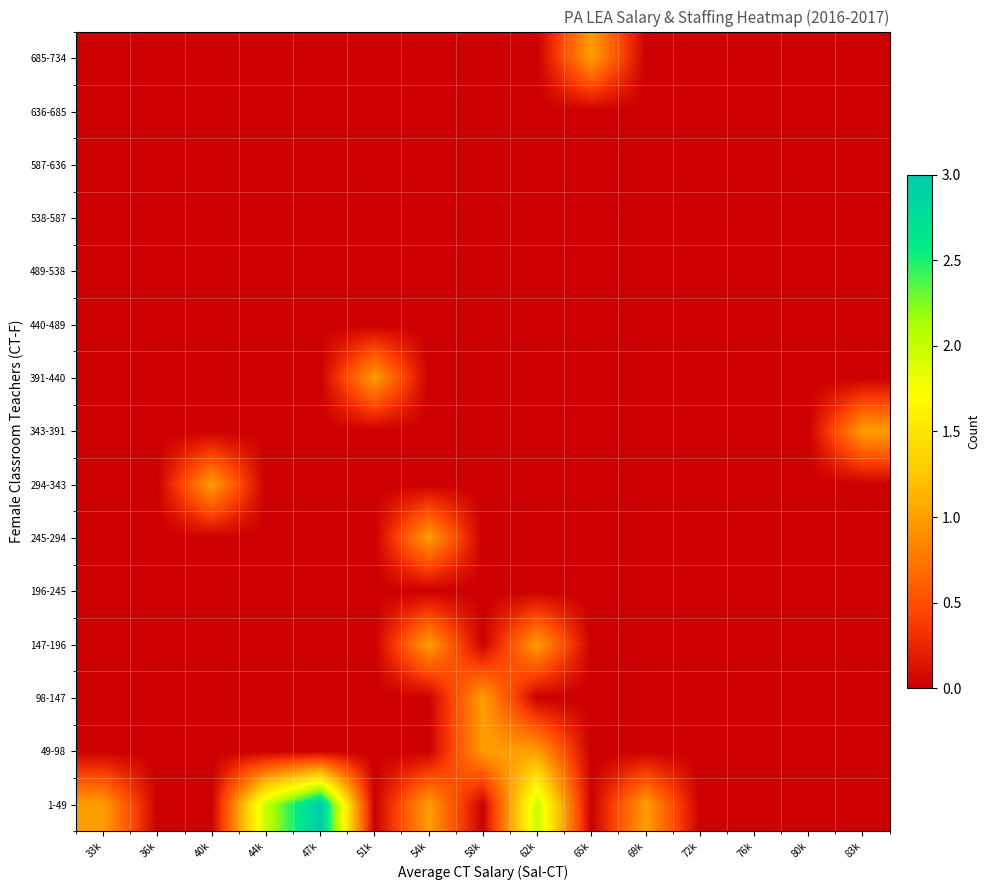

Which has a higher value, 83k or 36k?

83k